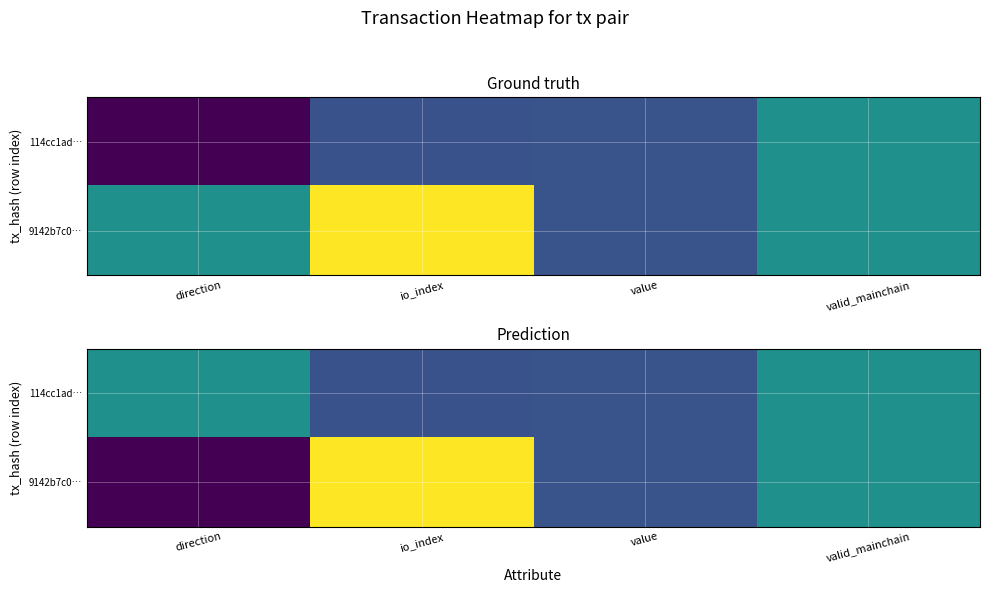

At value, list the series in order from smallest to largest.

114cc1ad…, 9142b7c0…